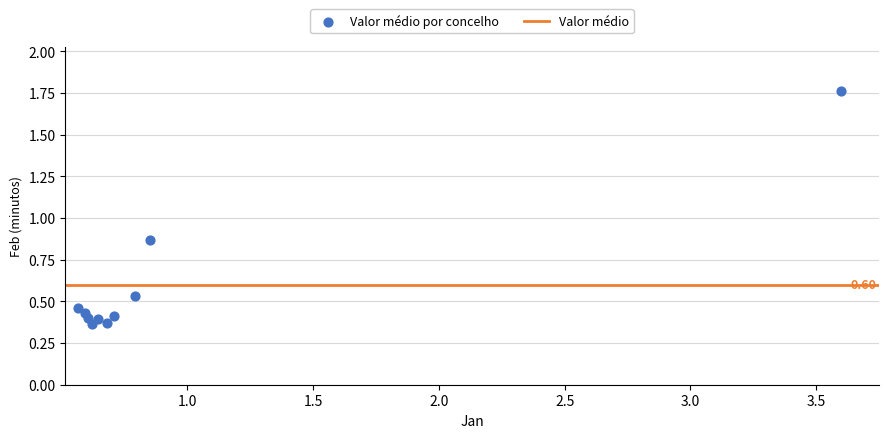

What is the average Y value?

0.6